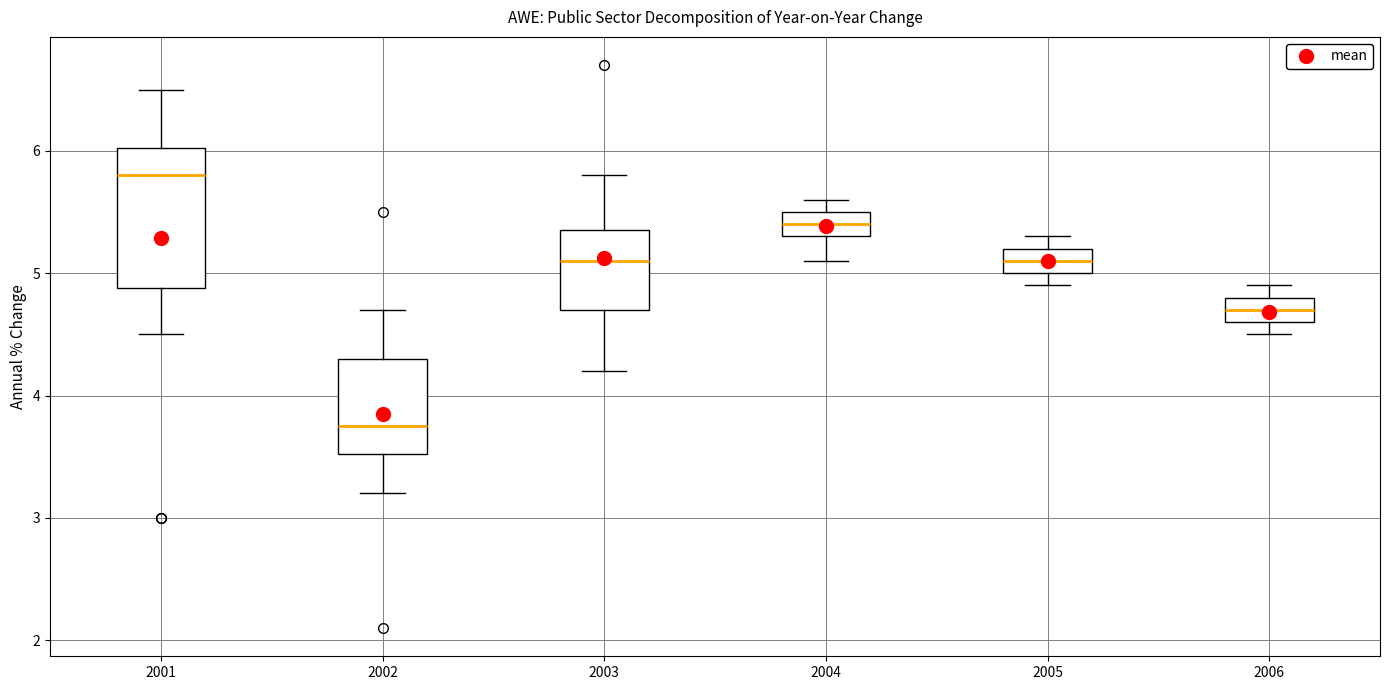

Reading left to right, read every box against the y-axis: the position of its median line, the range the box covers, and the ends of its whiskers. The values are not printed on the chart, so give them approximately, as read against the axis.

2001: median 5.8, box 4.9 to 6.0, whiskers 4.5 to 6.5
2002: median 3.8, box 3.5 to 4.3, whiskers 3.2 to 4.7
2003: median 5.1, box 4.7 to 5.4, whiskers 4.2 to 5.8
2004: median 5.4, box 5.3 to 5.5, whiskers 5.1 to 5.6
2005: median 5.1, box 5.0 to 5.2, whiskers 4.9 to 5.3
2006: median 4.7, box 4.6 to 4.8, whiskers 4.5 to 4.9